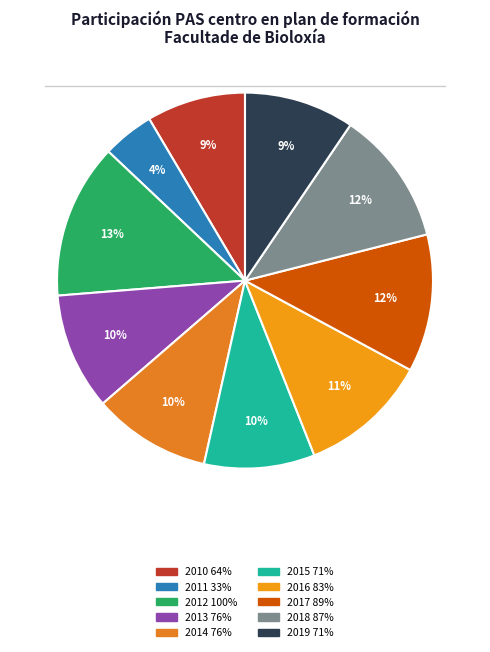

Does 2011 account for over 50% of the chart?

No